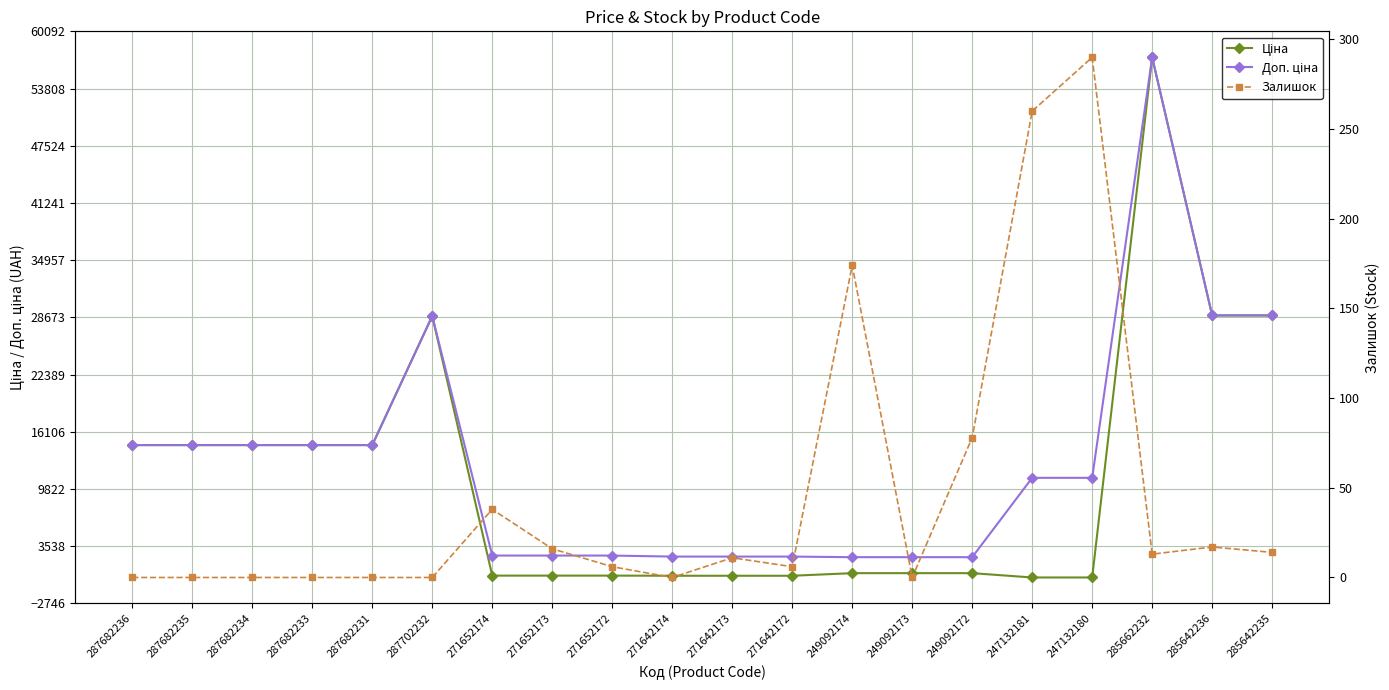

How many times do Ціна and Залишок cross each other?

2